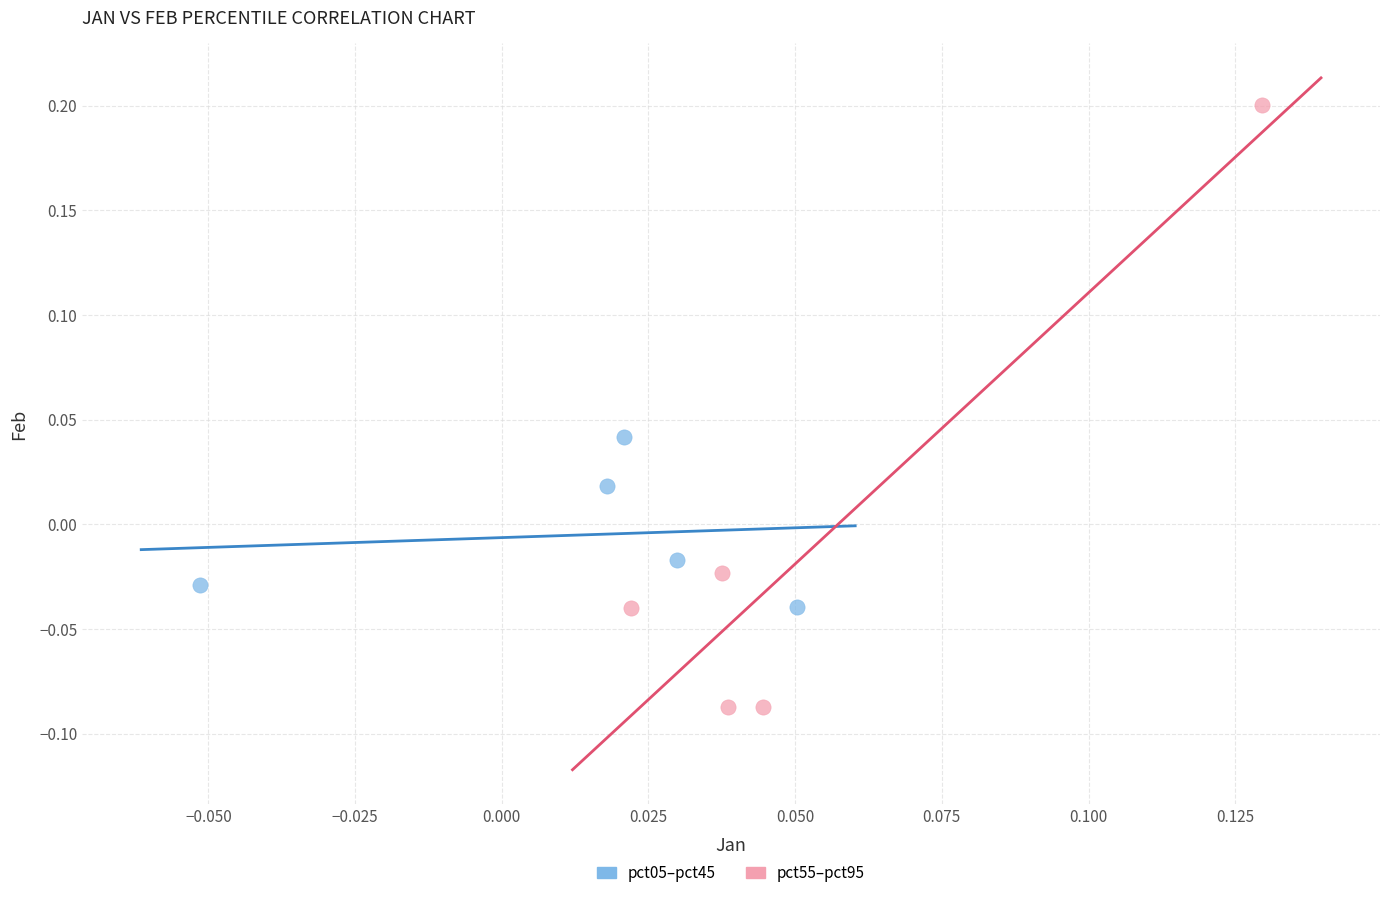

Which series contains the highest Y value?

pct55–pct95